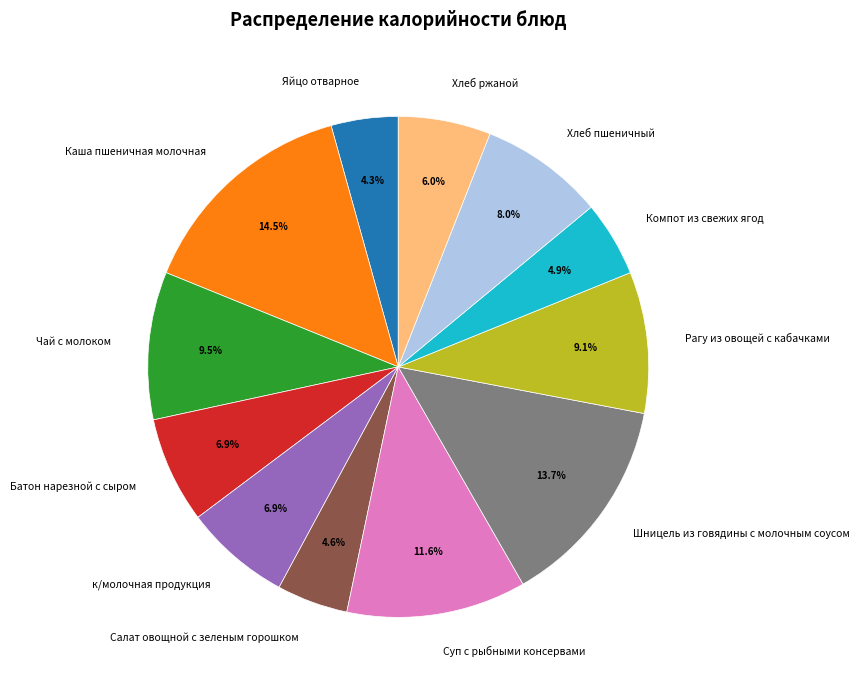

The Яйцо отварное slice represents 13% of the pie. True or false?

False